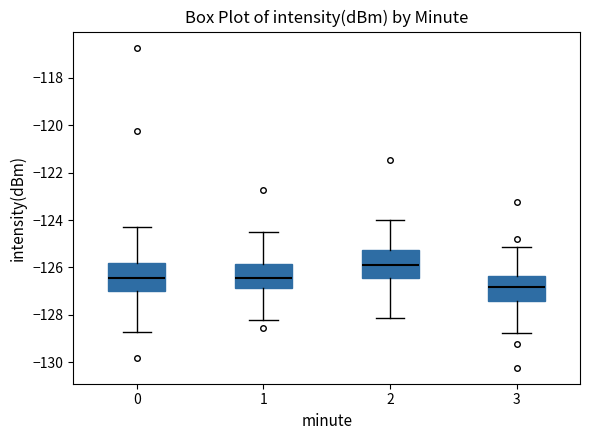

Reading left to right, read every box against the y-axis: the position of its median line, the range the box covers, and the ends of its whiskers. The values are not printed on the chart, so give them approximately, as read against the axis.

0: median -126.4, box -127.0 to -125.8, whiskers -128.8 to -124.4
1: median -126.4, box -126.8 to -125.8, whiskers -128.2 to -124.6
2: median -125.8, box -126.4 to -125.2, whiskers -128.2 to -124.0
3: median -126.8, box -127.4 to -126.4, whiskers -128.8 to -125.2